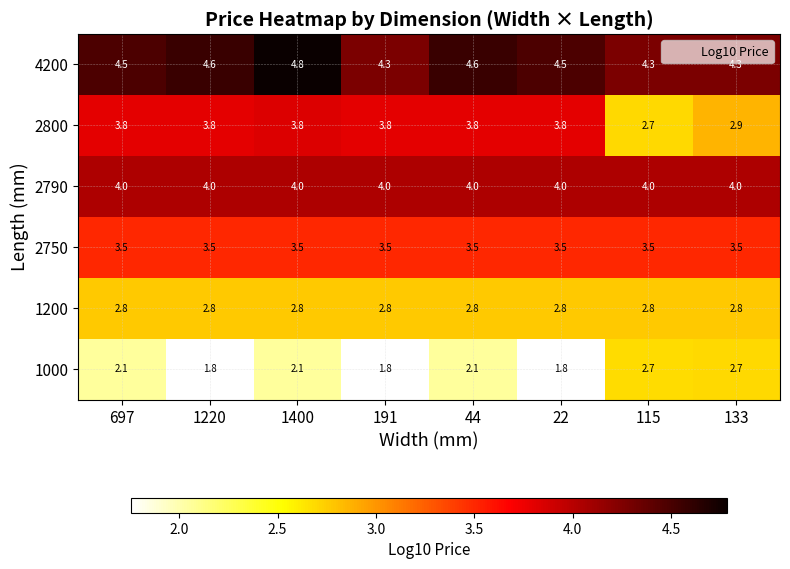

What is the maximum value for 1200?

2.8